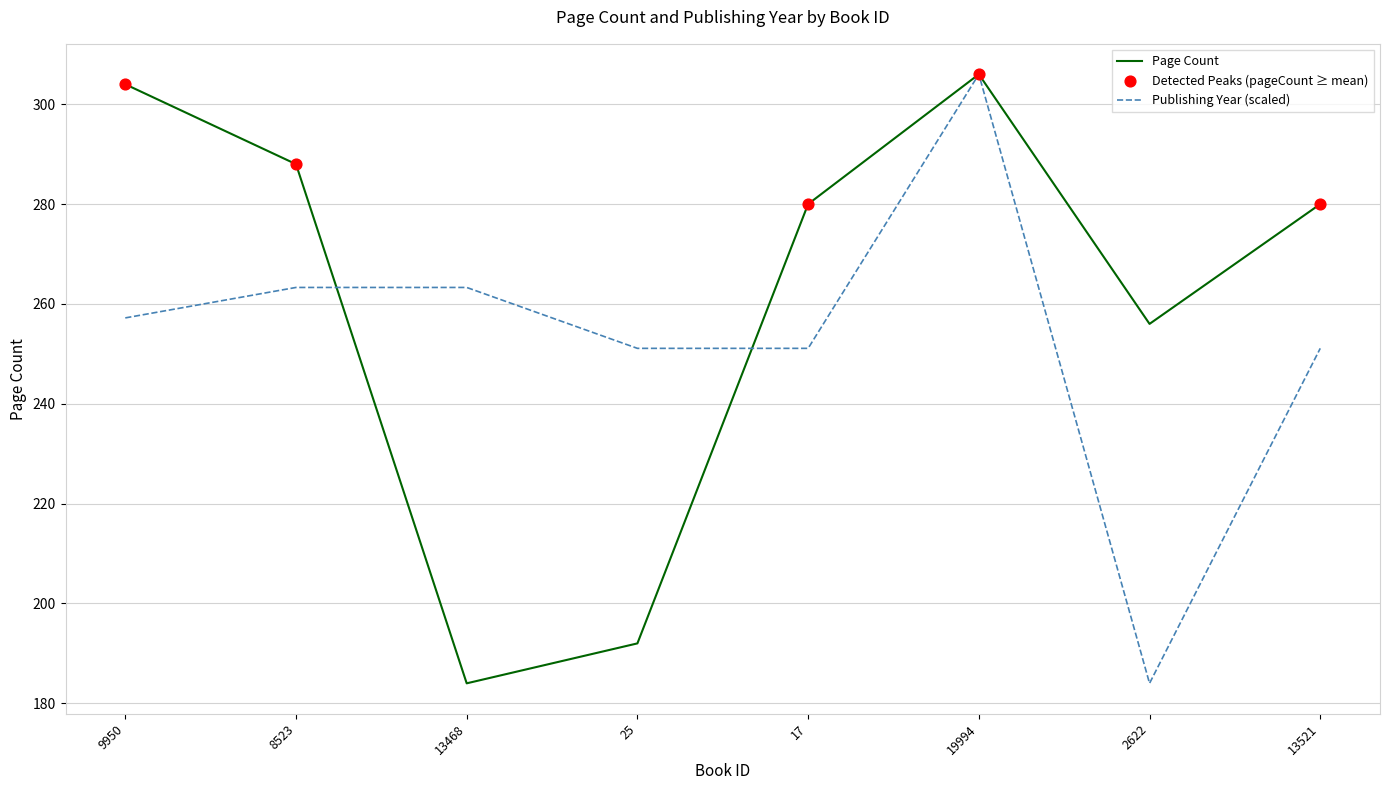

At how many categories does at least one series exceed 236?

8